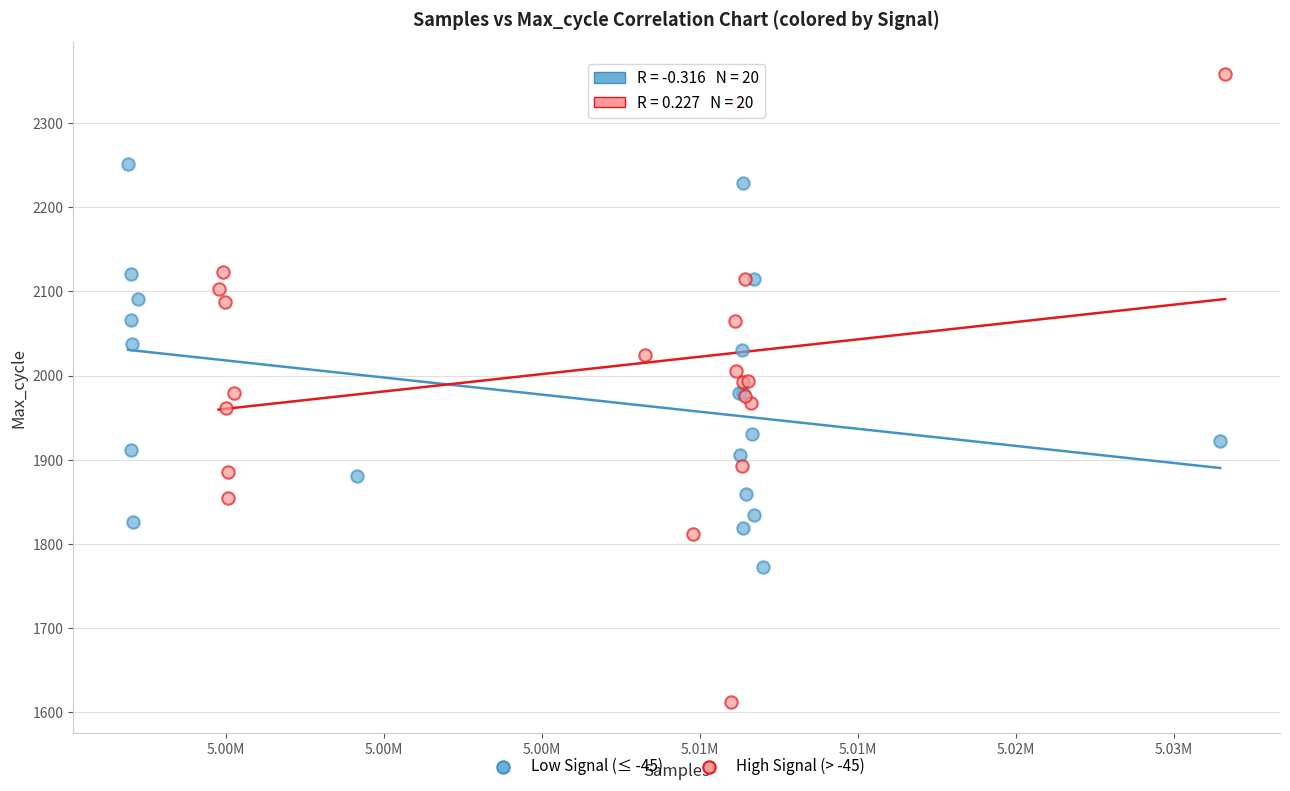

What are all the series names shown in the legend?

Low Signal (≤ -45), High Signal (> -45)